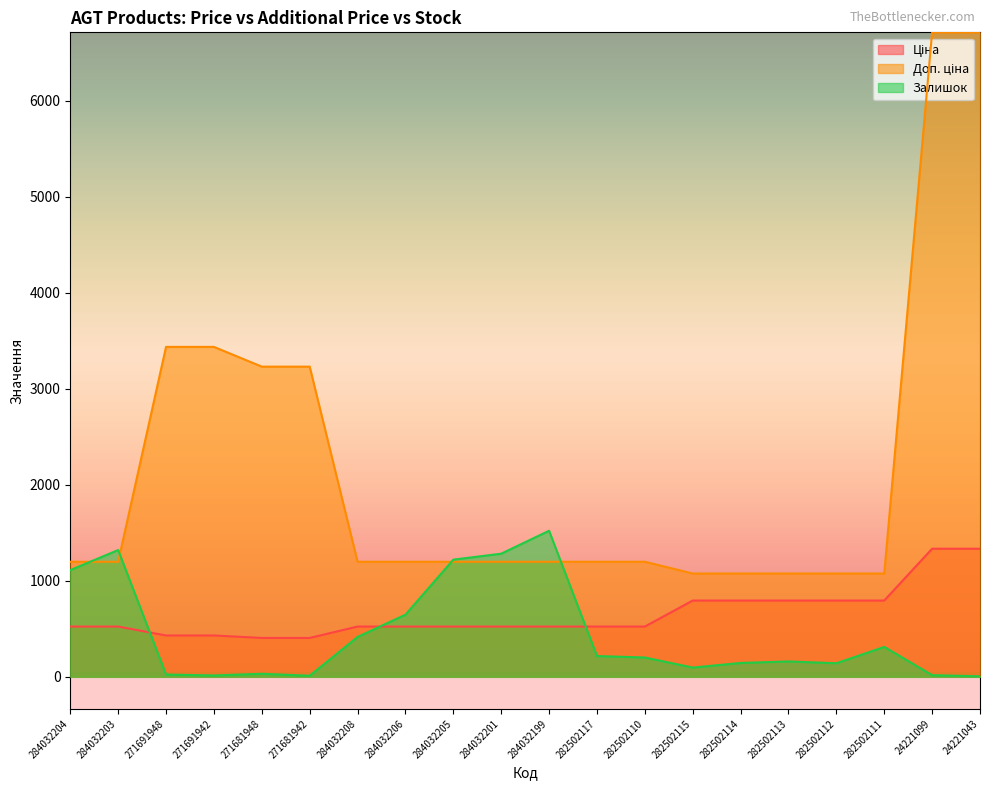

What are all the series names shown in the legend?

Ціна, Доп. ціна, Залишок